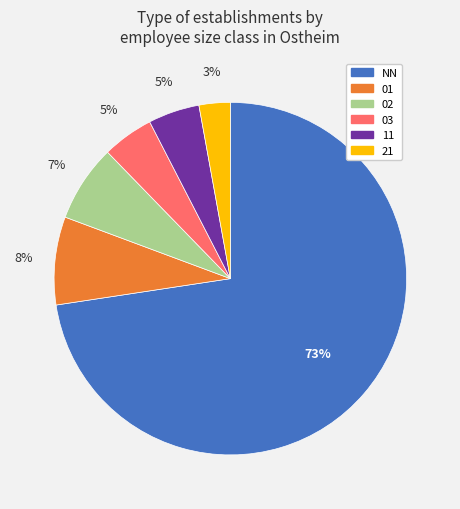

Is it true that 01 is 8% of the pie?

True